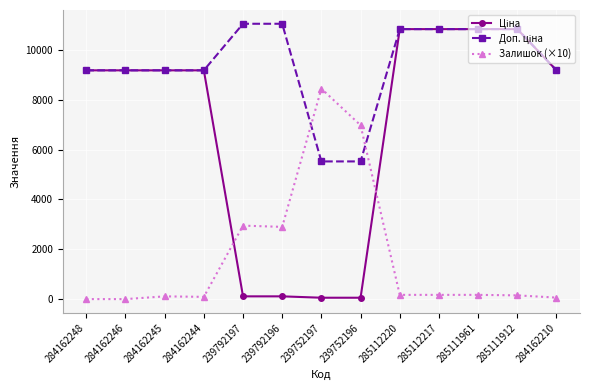

The value of Залишок (×10) at 239792197 is 2950.0. True or false?

True